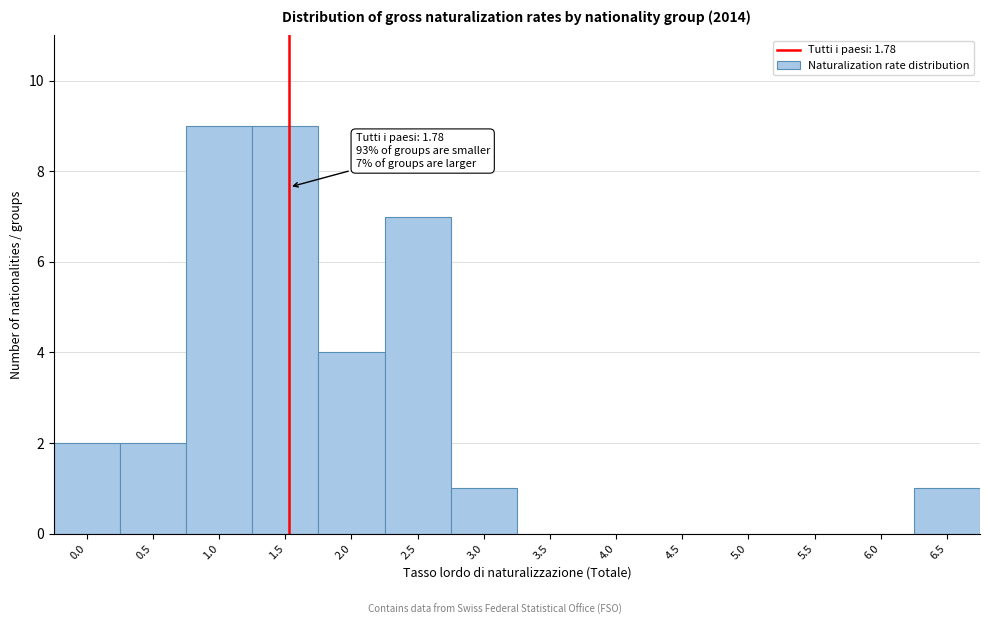

Reading left to right, extract all data points from this chart.

0.0=2	0.5=2	1.0=9	1.5=9	2.0=4	2.5=7	3.0=1	3.5=0	4.0=0	4.5=0	5.0=0	5.5=0	6.0=0	6.5=1